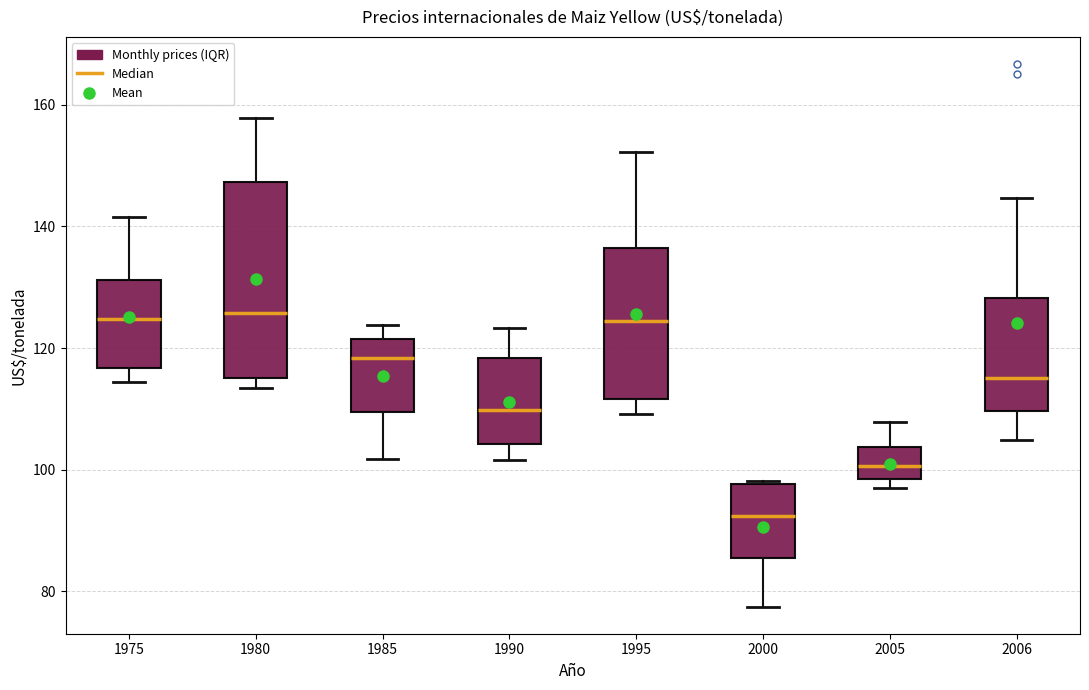

Where does the median line of the box at x = 2006 sit on the y-axis? The values are not printed on the chart, so give them approximately, as read against the axis.

116